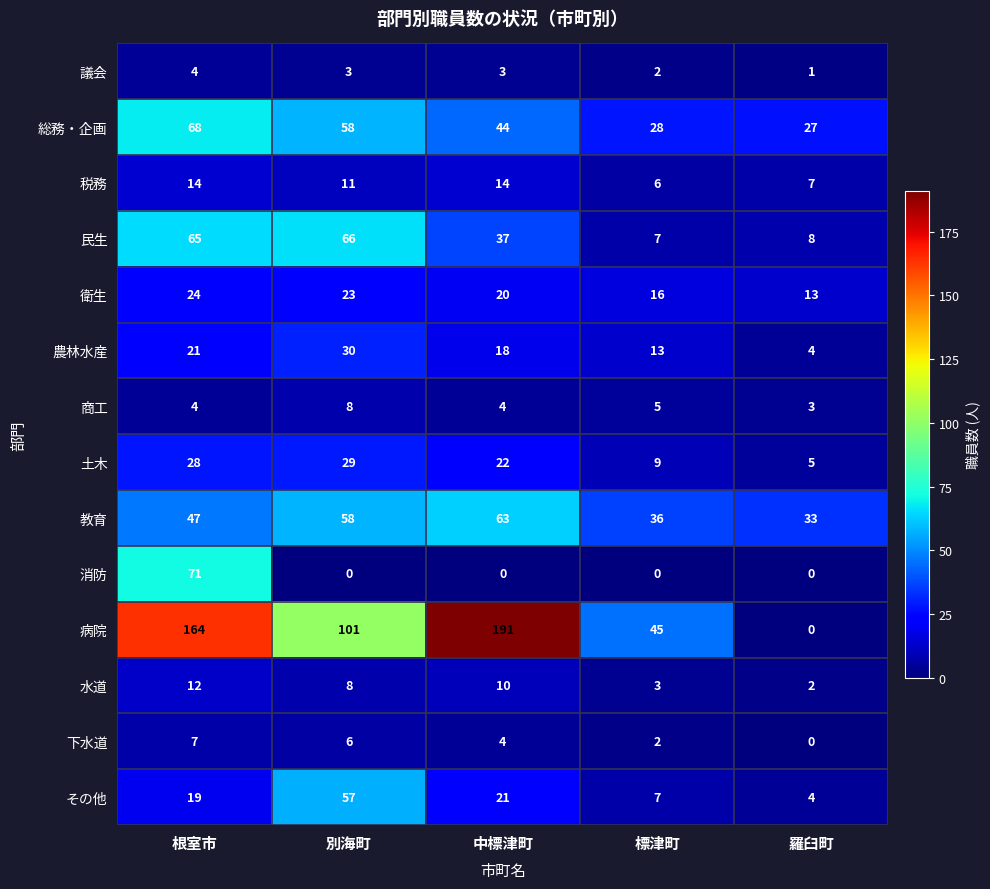

At which label does 水道 first exceed 8?

根室市